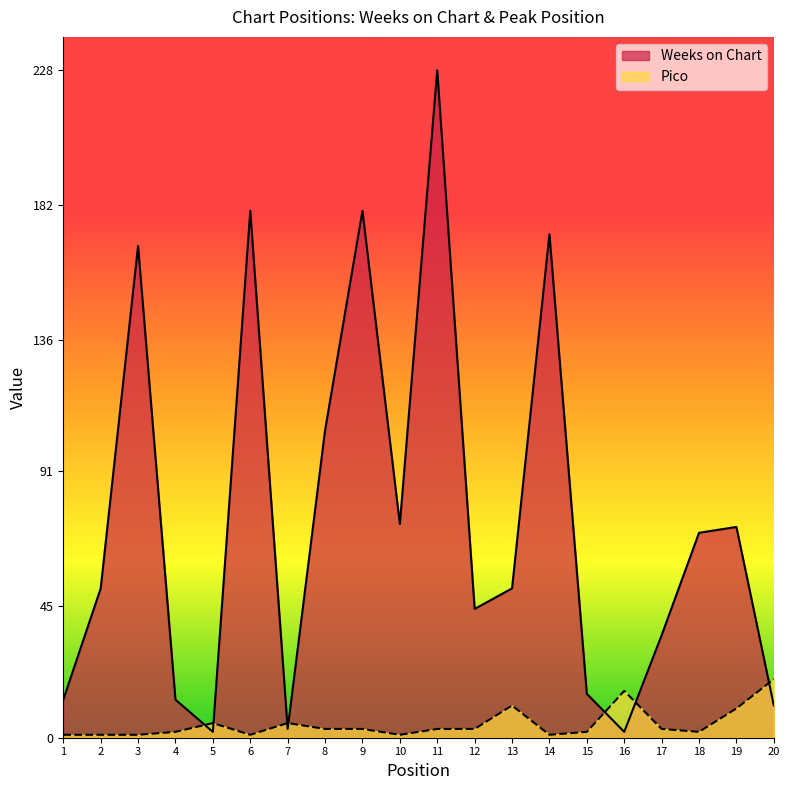

Rank the series by their average value, from highest to lowest.

Weeks on Chart, Pico